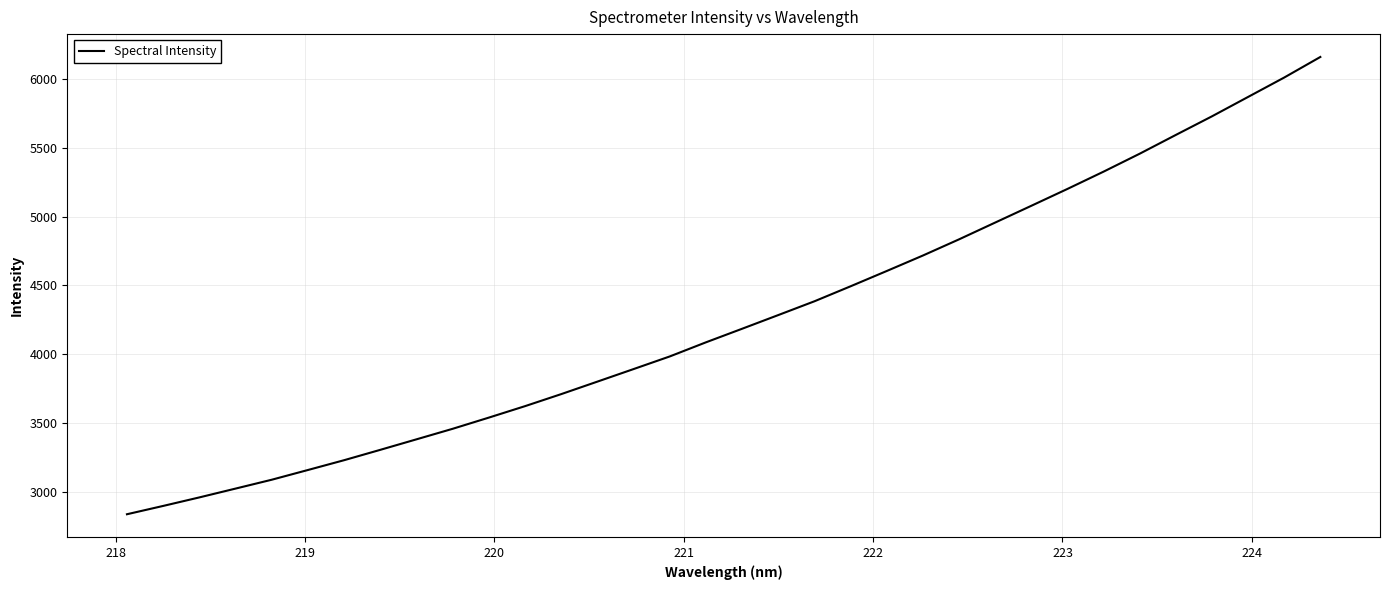

What is the maximum value shown in the chart?

6157.8